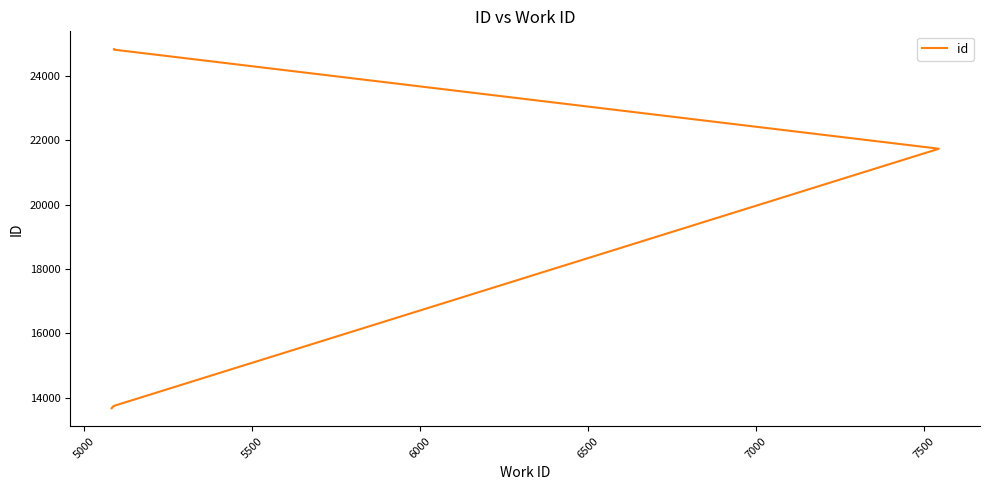

Does the chart display data point markers on the line(s)?

No